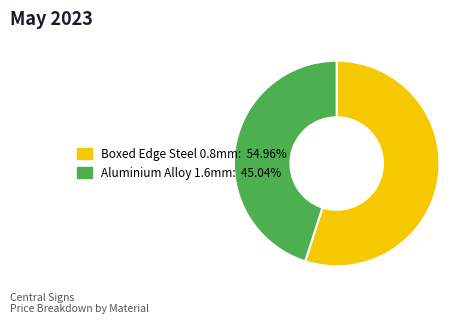

Is there a majority slice in this chart?

Yes